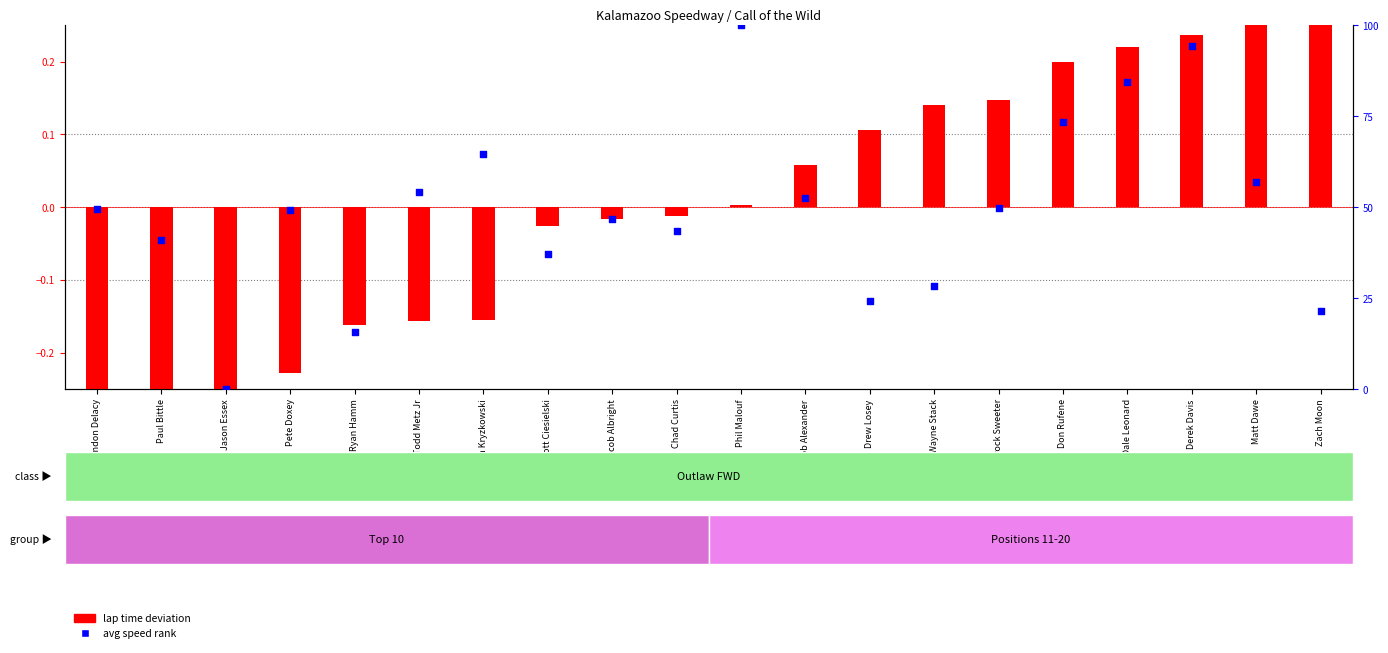

Which series has the largest total across all categories?

avg speed rank